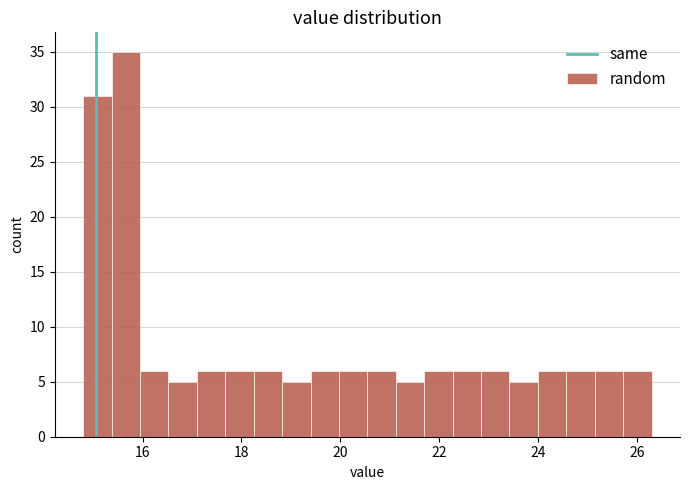

Around what value on the x-axis is the tallest bar? Give the approximate position of its centre, as read against the axis.

15.6